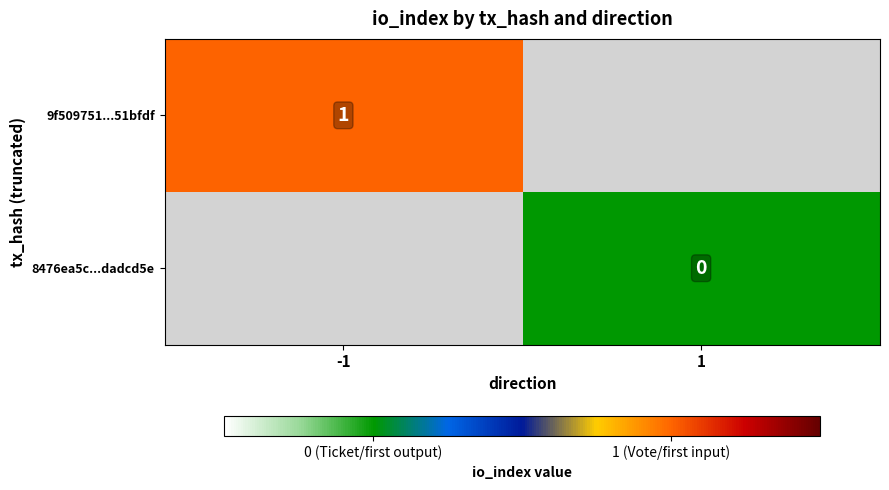

How many data points does each series have?

2